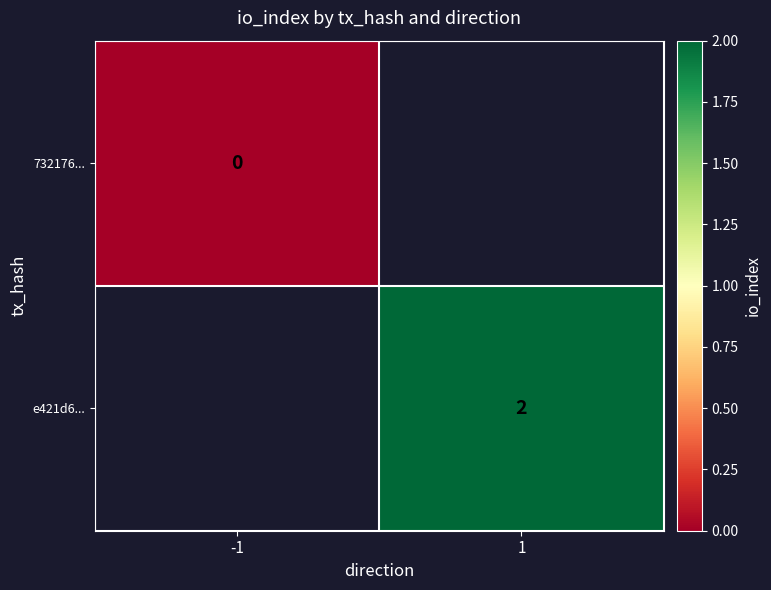

What is the greatest value displayed?

2.0